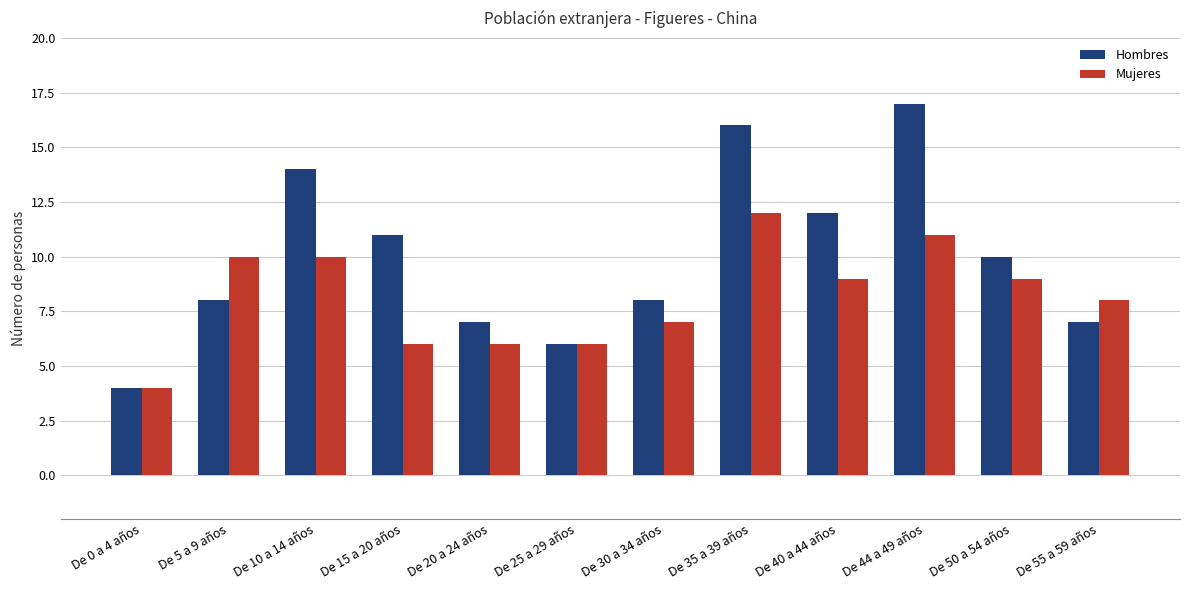

What is the spread (max minus min) of values at De 30 a 34 años?

1